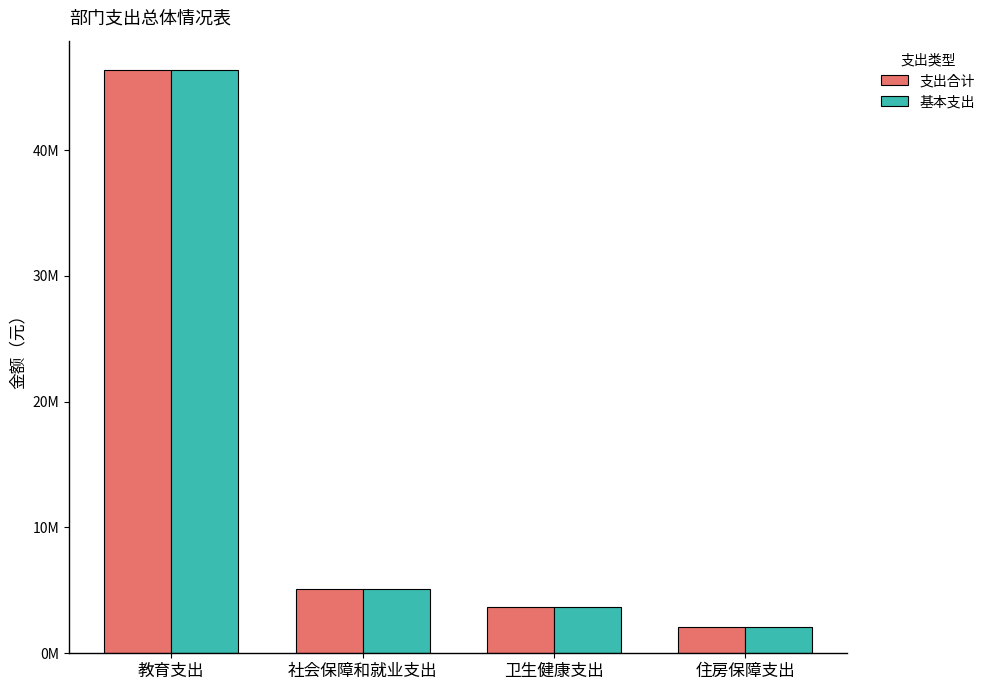

Which series has the largest total across all categories?

支出合计